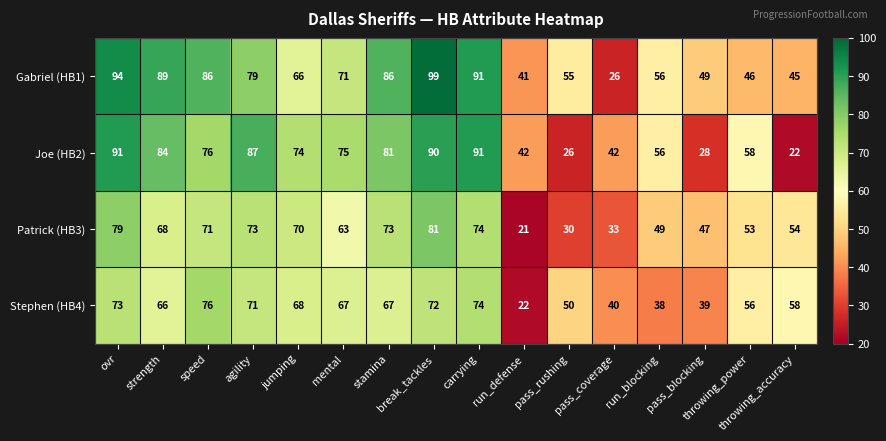

At strength, list the series in order from largest to smallest.

Gabriel (HB1), Joe (HB2), Patrick (HB3), Stephen (HB4)